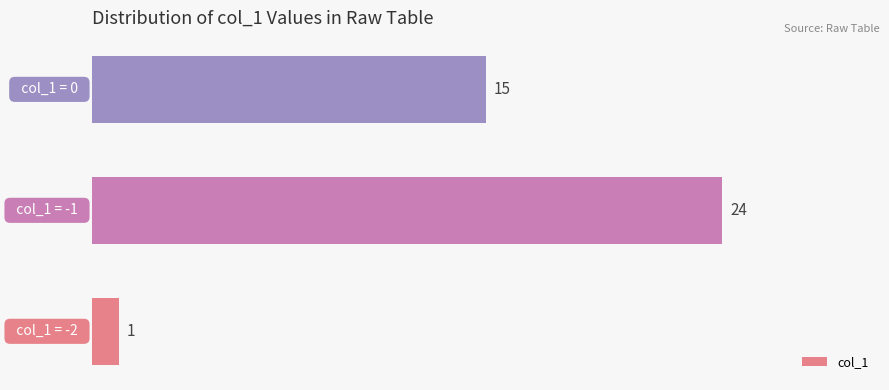

How many data points does each series have?

3